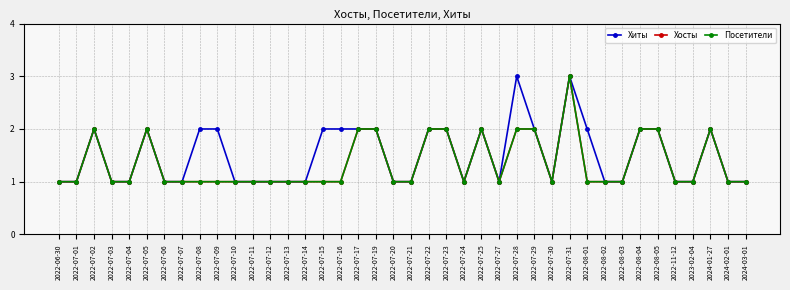

At which label does Хосты reach its peak?

2022-07-31